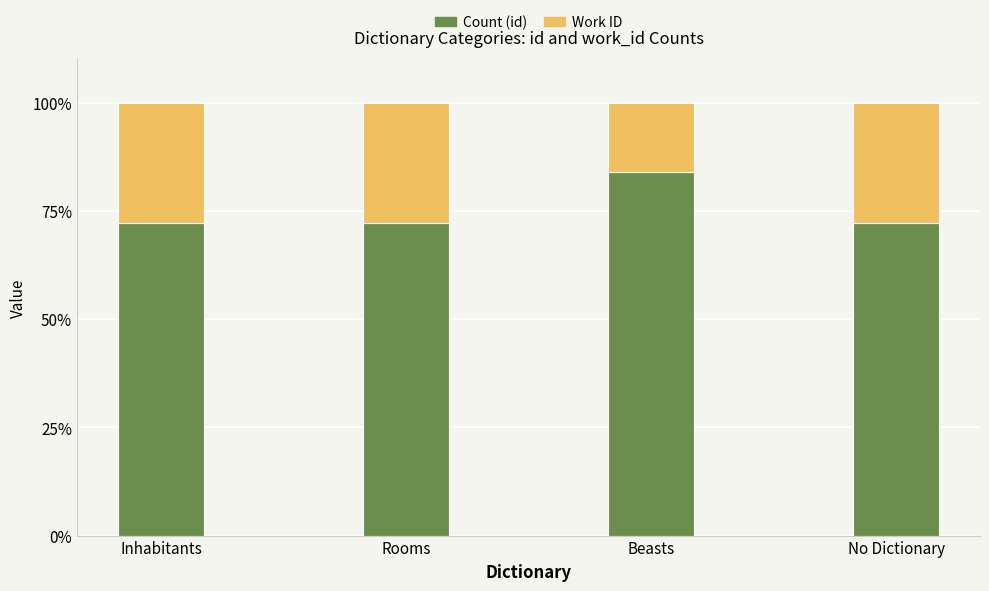

What are all the series names shown in the legend?

Count (id), Work ID